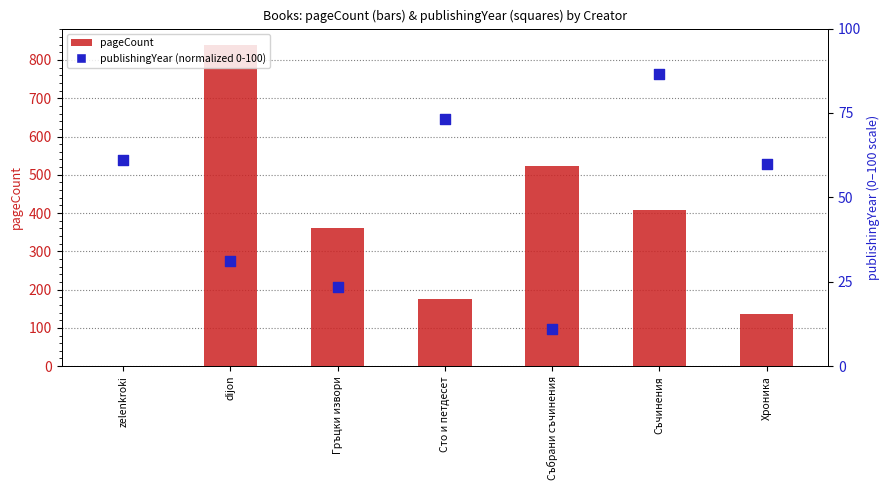

At which category is the sum across all series the highest?

dijon